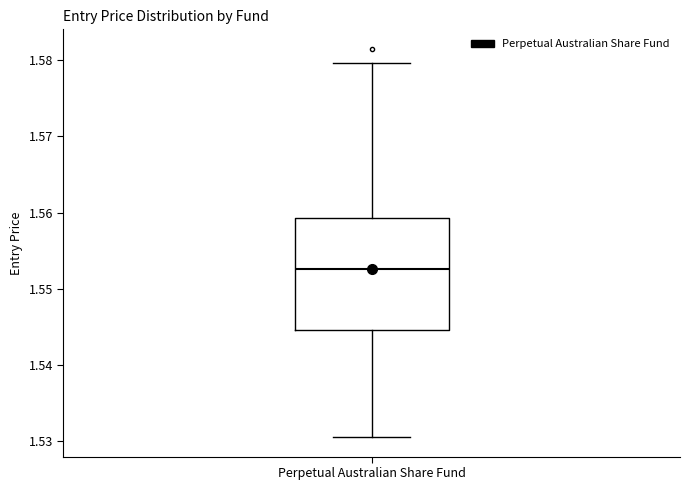

Where is the lower edge of the box for Perpetual Australian Share Fund on the y-axis? The values are not printed on the chart, so give them approximately, as read against the axis.

1.545